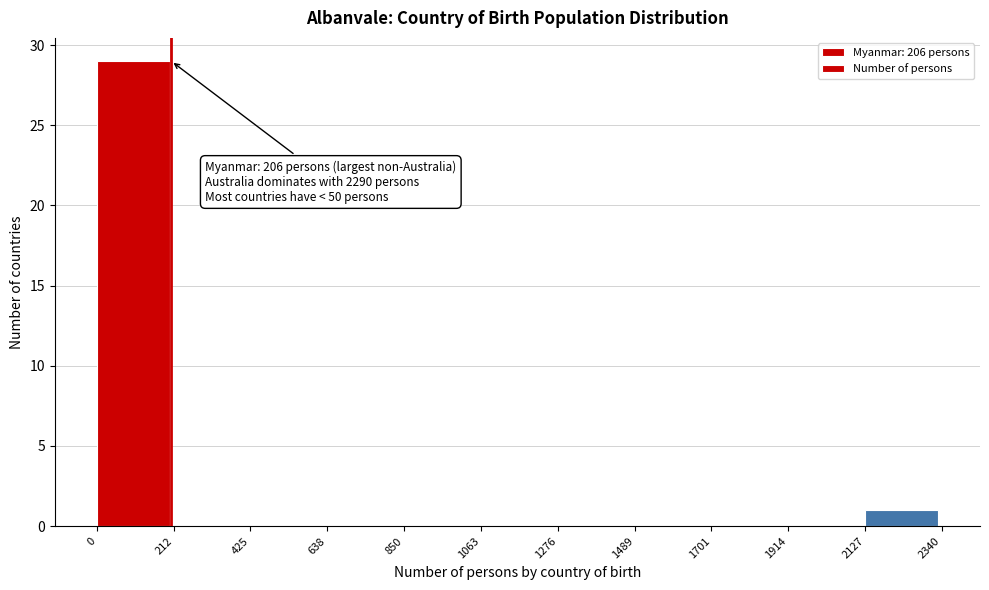

Which range on the x-axis has the tallest bar?

0 to 212